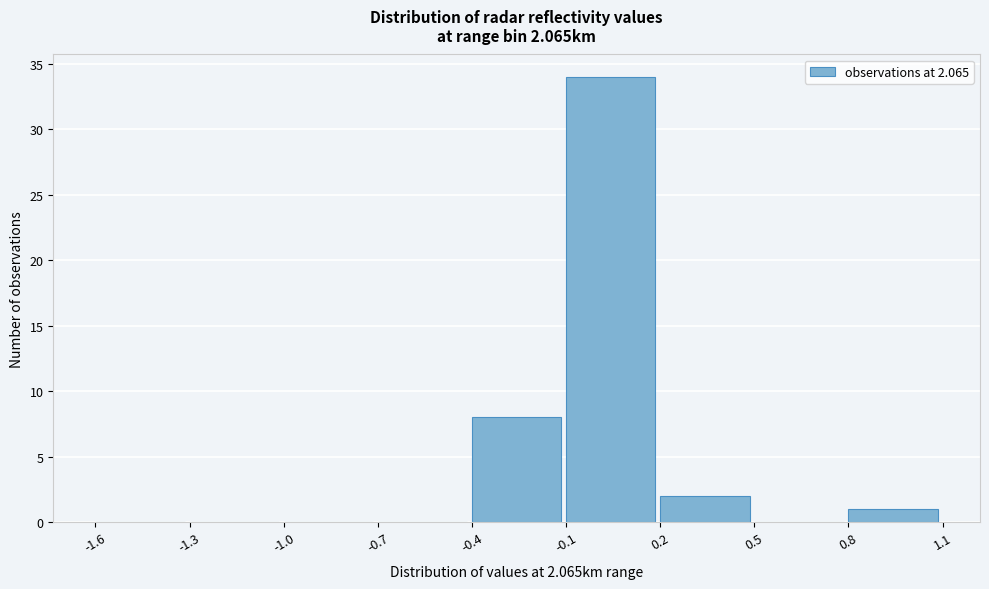

Over which range of the x-axis is the bar tallest?

-0.1 to 0.2